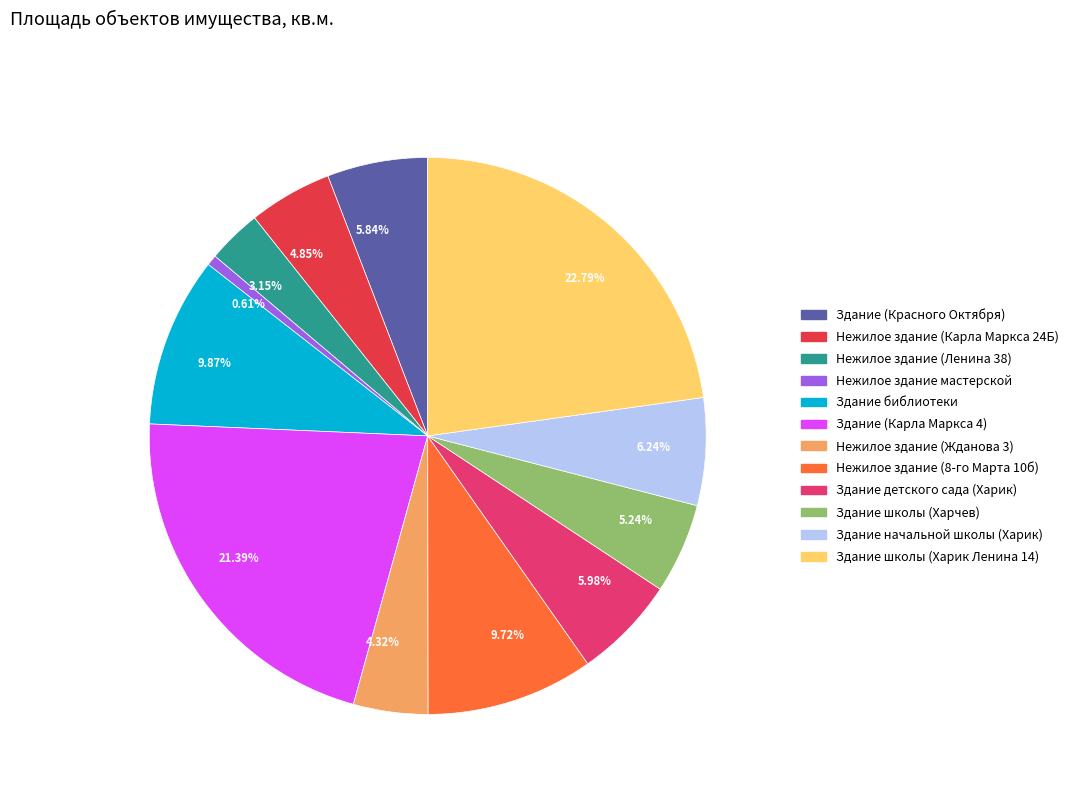

How many slices are in this pie chart?

12